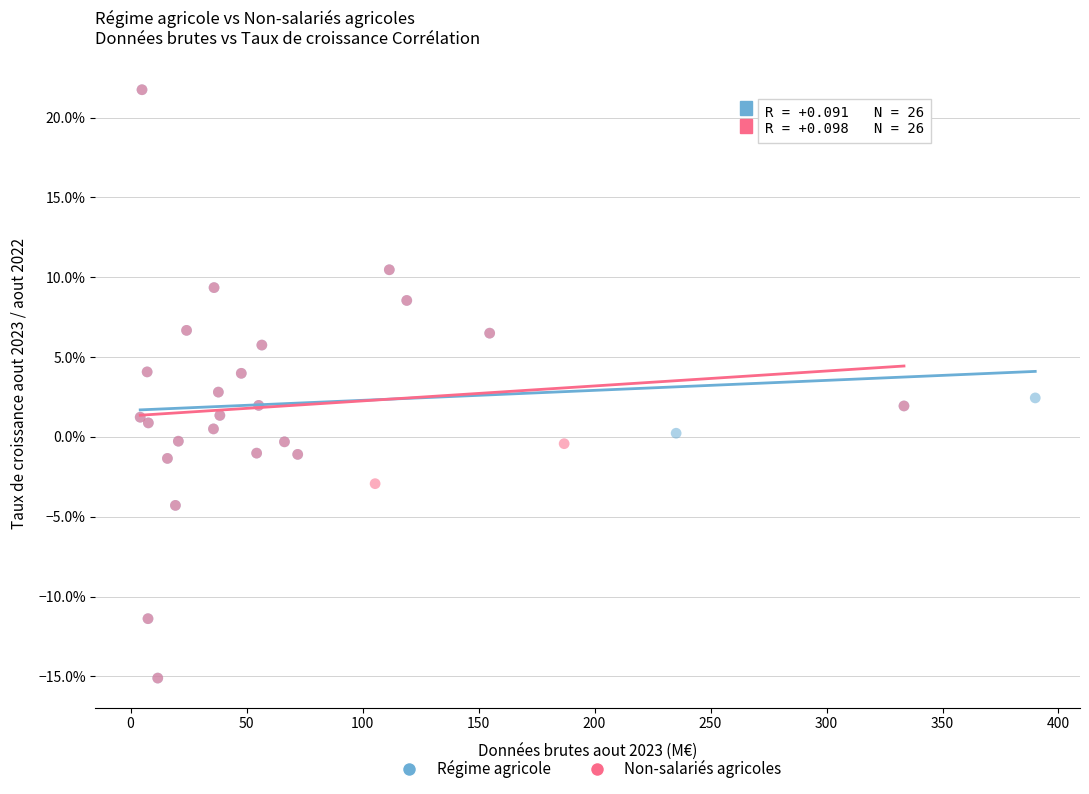

What are all the series names shown in the legend?

Régime agricole, Non-salariés agricoles